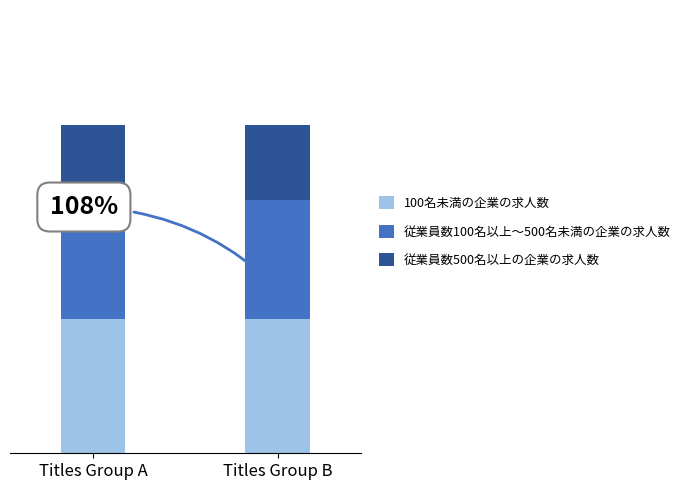

At which label is 従業員数100名以上～500名未満の企業の求人数 closest to 8?

Titles Group A